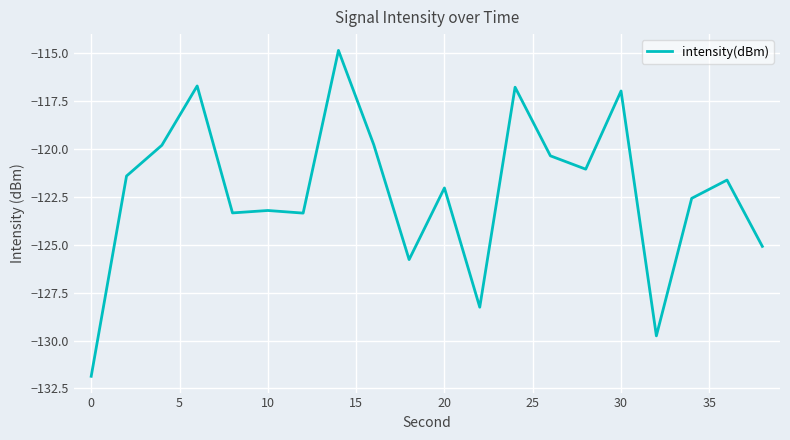

True or false: the data has more than 1 interior local peaks.

True